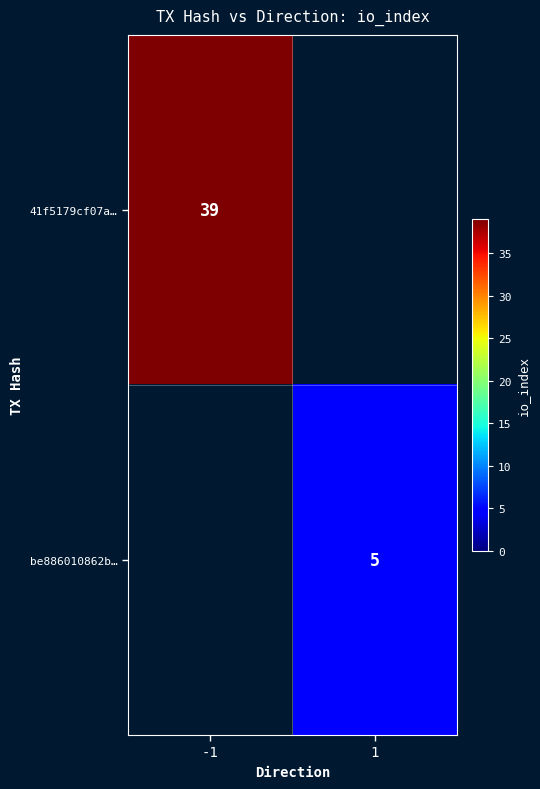

Is it true that be886010862b… equals 5 at 1?

True